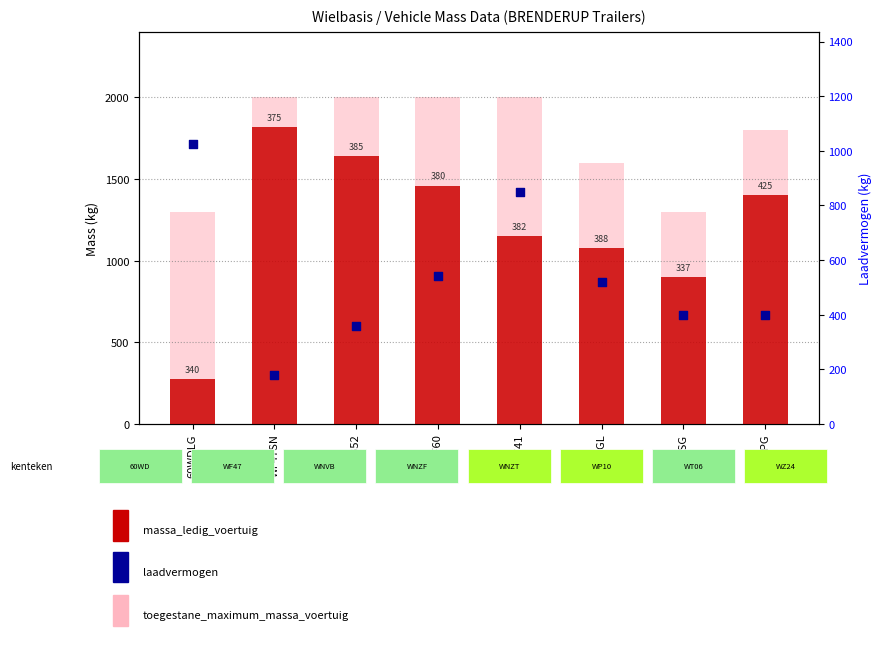

What are all the series names shown in the legend?

massa_ledig_voertuig, toegestane_maximum_massa_voertuig, laadvermogen